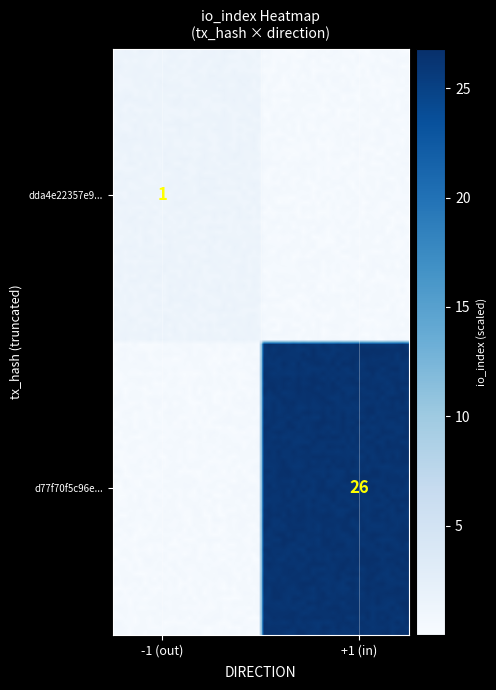

The dda4e22357e9ecd2f944ff92aa2974ced319bbe series shows -1 at direction. True or false?

False